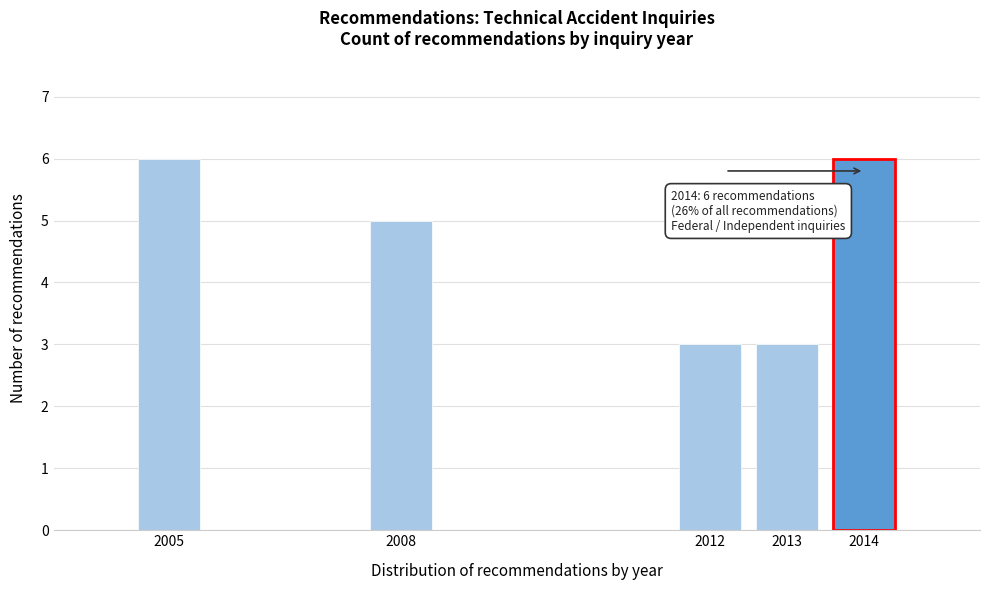

Reading right to left, extract all data points from this chart.

6	3	3	5	6